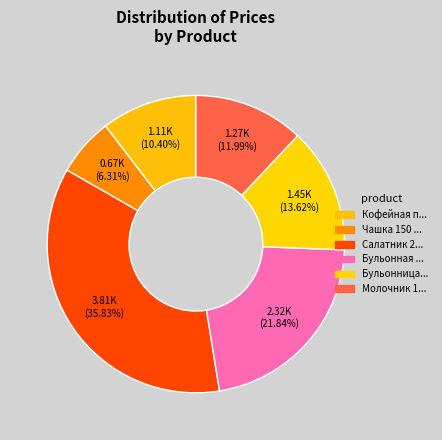

To the nearest percent, what is the difference between the largest and smallest slice percentages?

30%